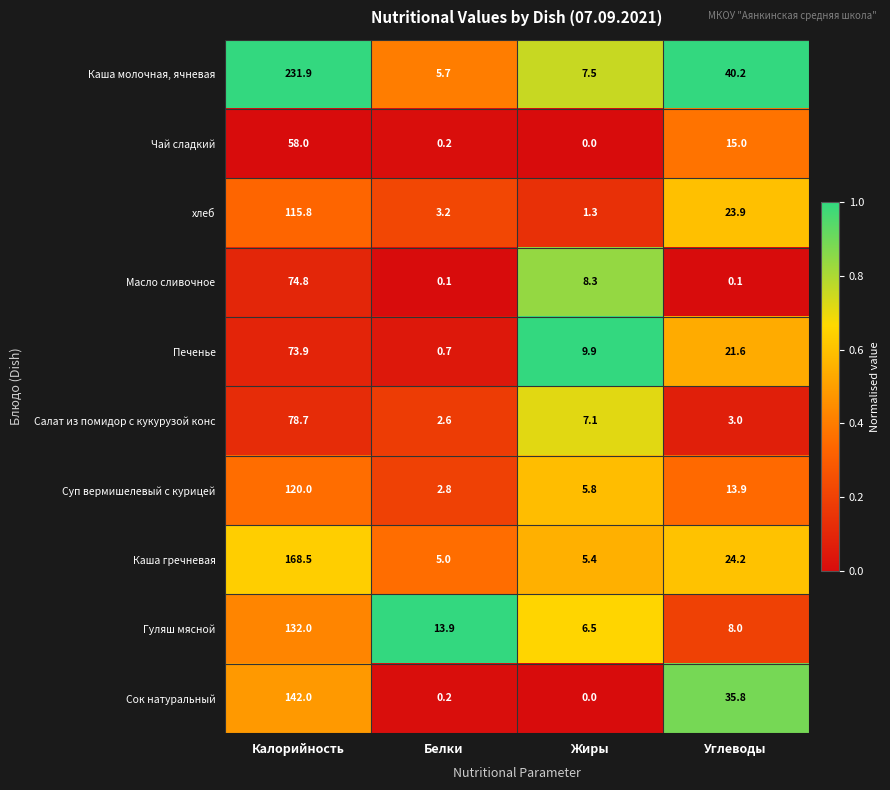

What is the difference between the highest and lowest values at Жиры?

9.9